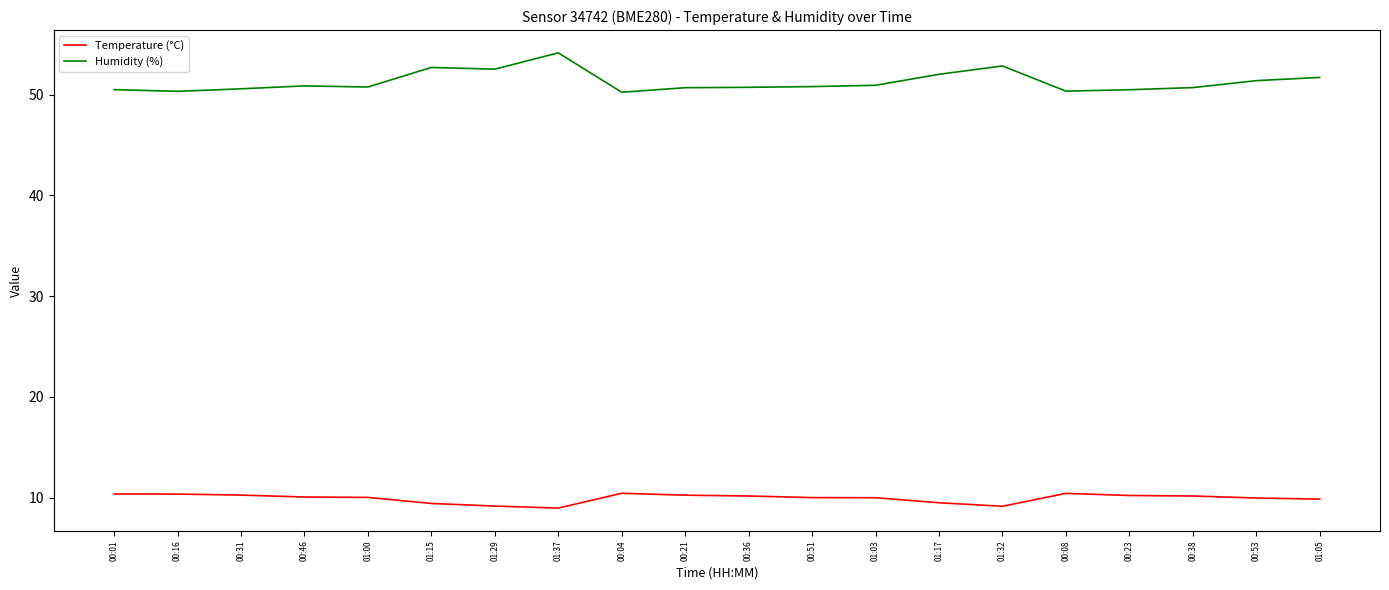

Is it true that Temperature (°C) equals 17.4 at 00:16?

False